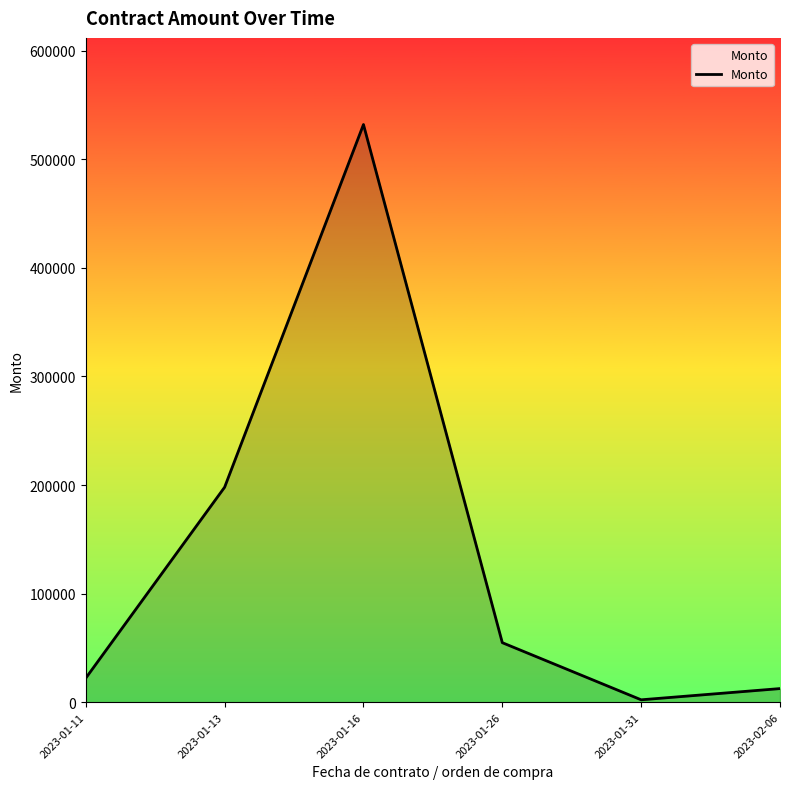

How many interior local peaks (higher than both neighbors) does the data have?

1